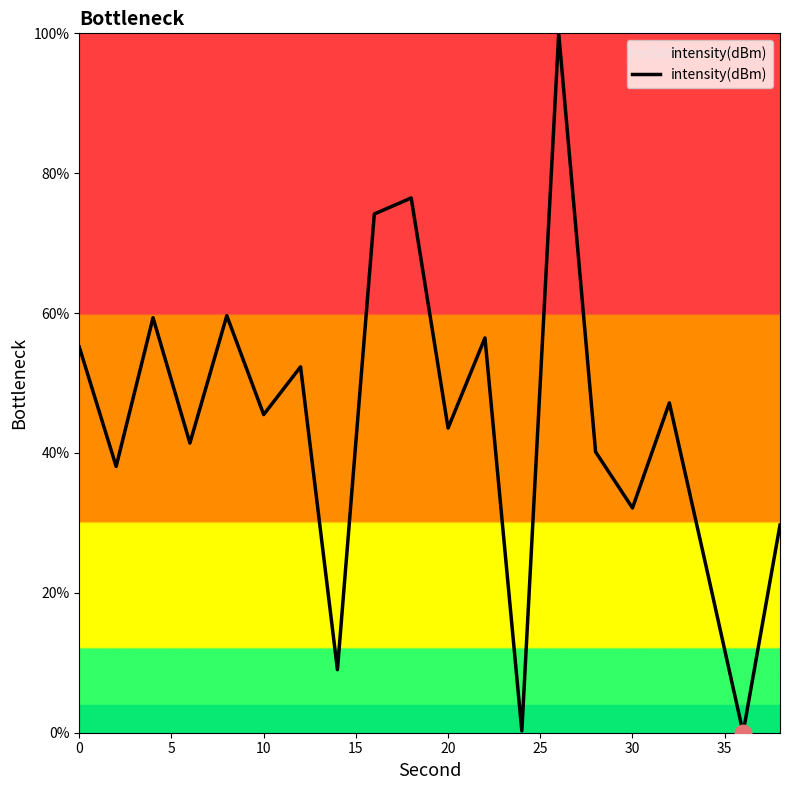

What is the maximum value shown in the chart?

100.0